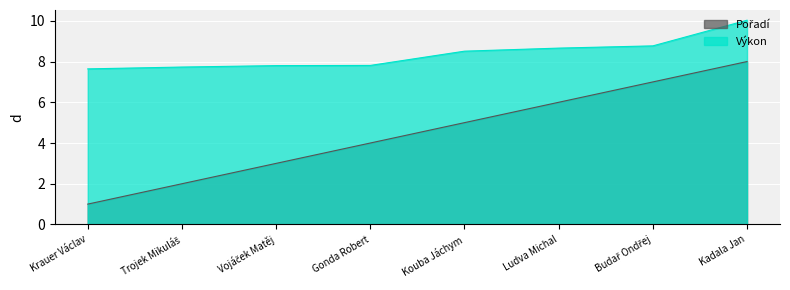

What is the minimum value shown in the chart?

1.0